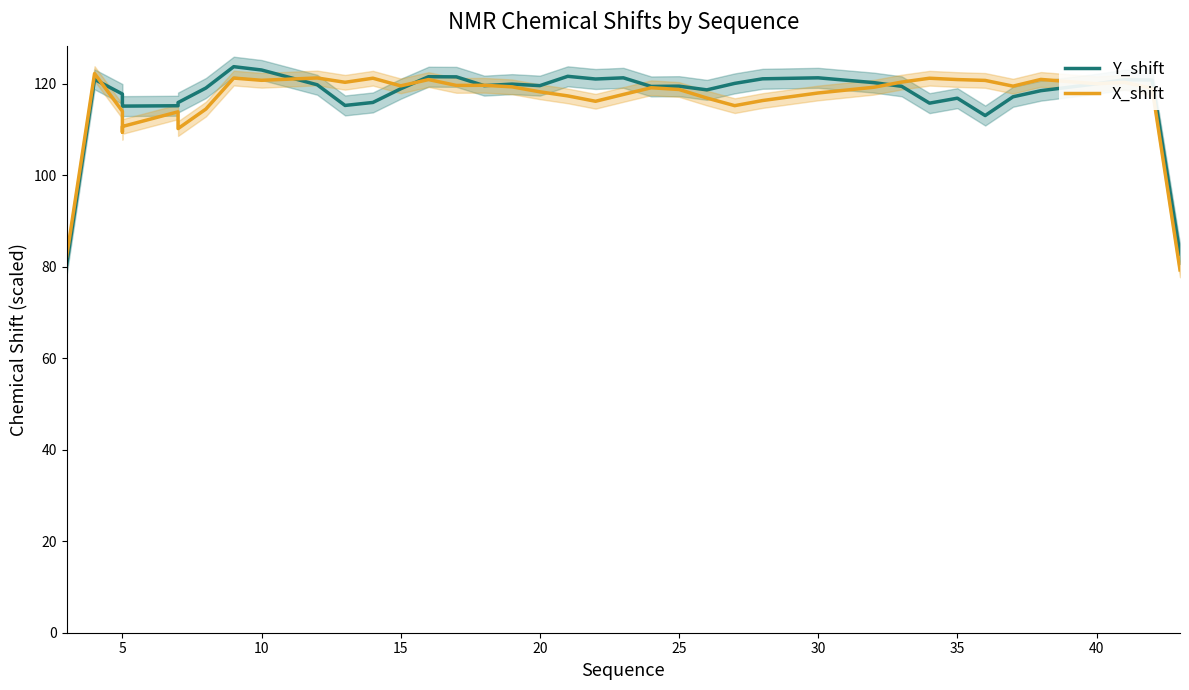

At 30, list the series in order from largest to smallest.

Y_shift, X_shift